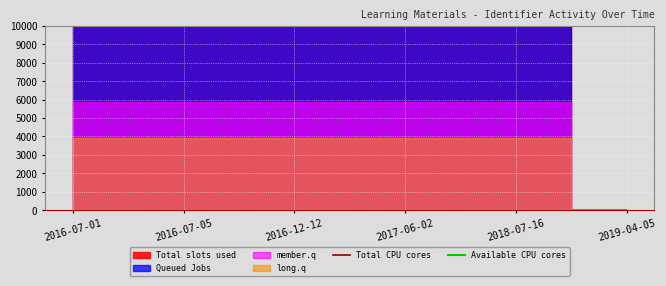

What position from the left is 2017-06-02?

4